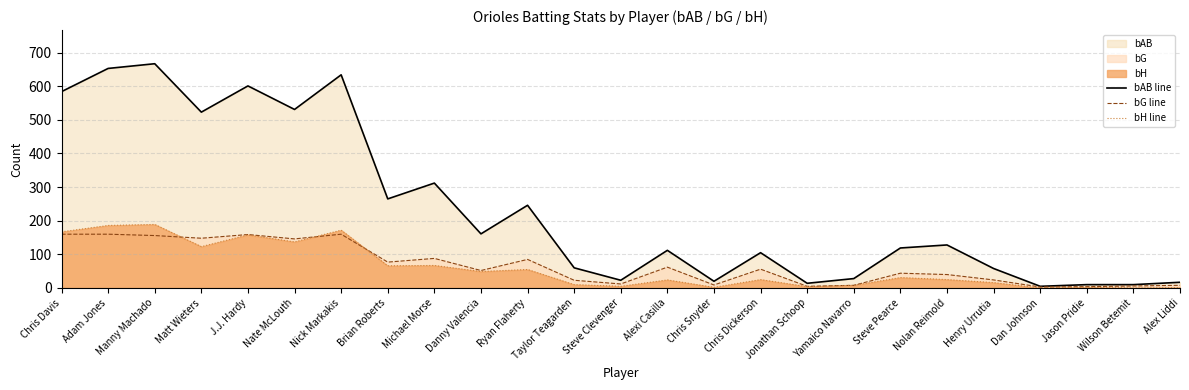

What is the value of the bH line point at the 16th from the left?

25